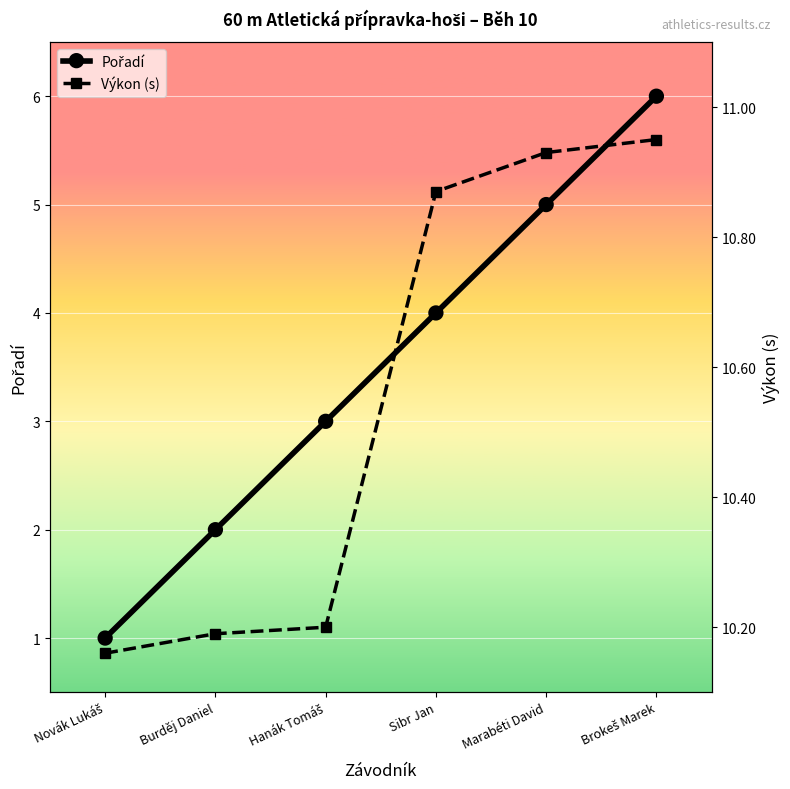

What is the smallest value displayed?

1.0